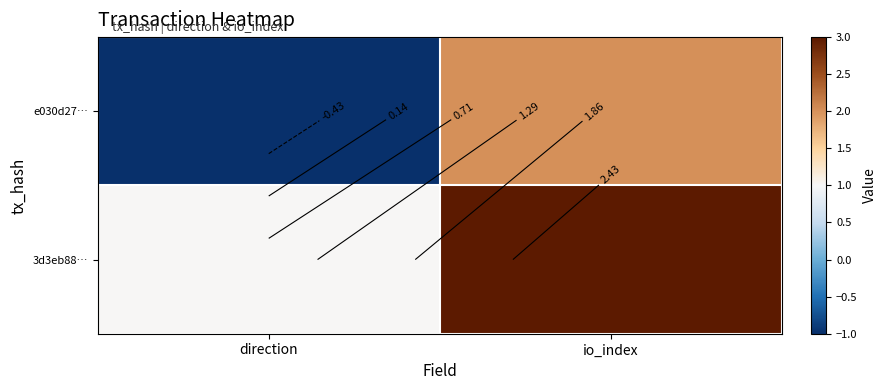

Count the number of data series in this chart.

2